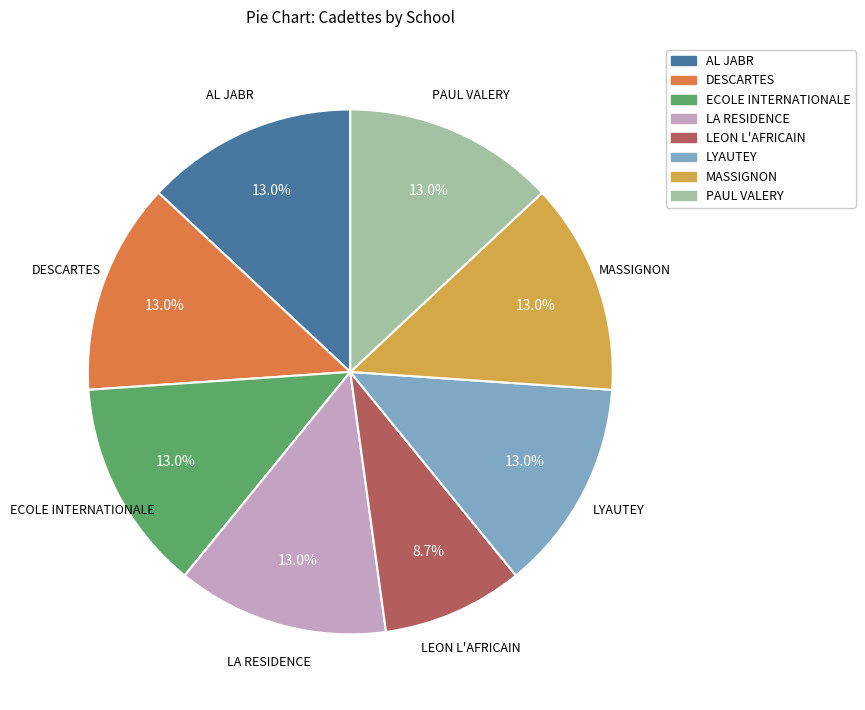

What is the total percentage of PAUL VALERY and LA RESIDENCE?

26.1%